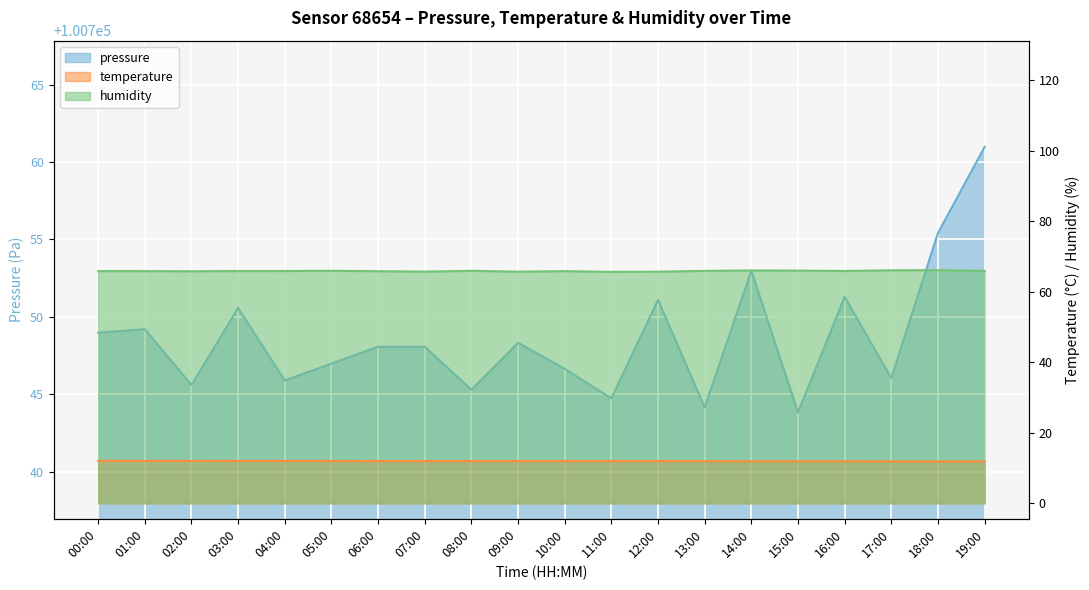

Count the number of categories in the chart.

20